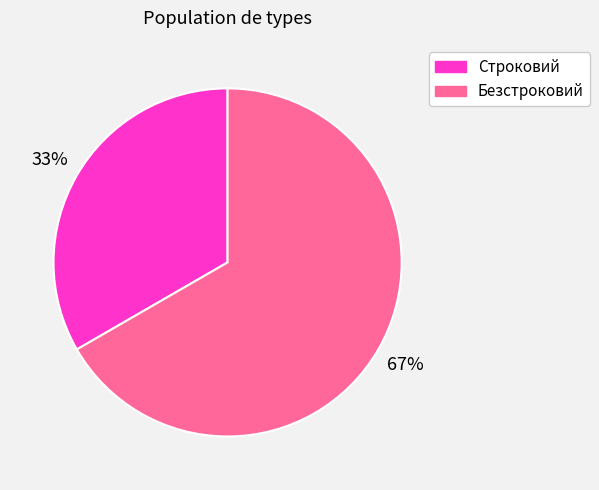

Does any single category account for the majority?

Yes